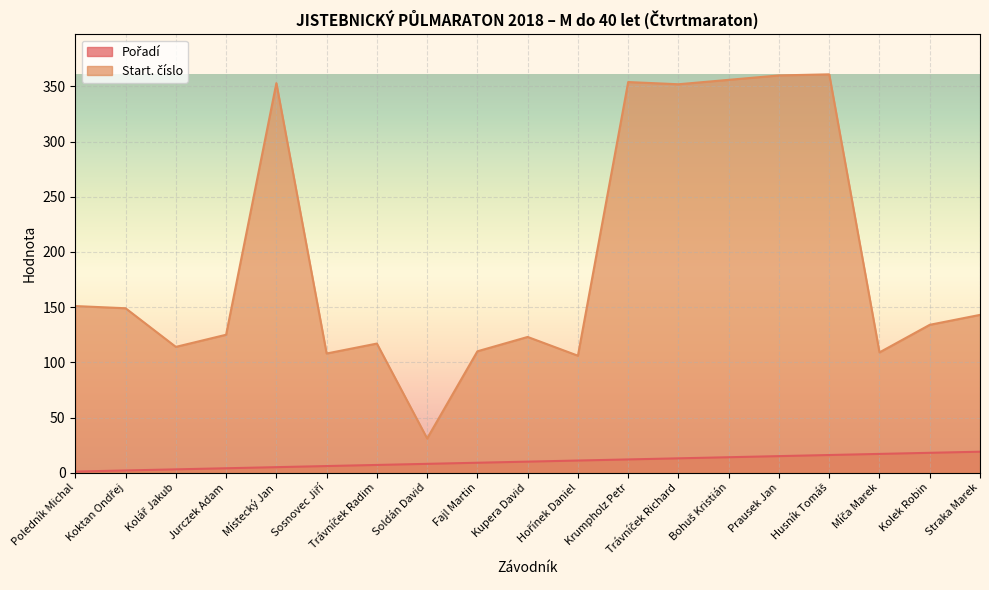

What is the label of the 10th point from the left?

Kupera David